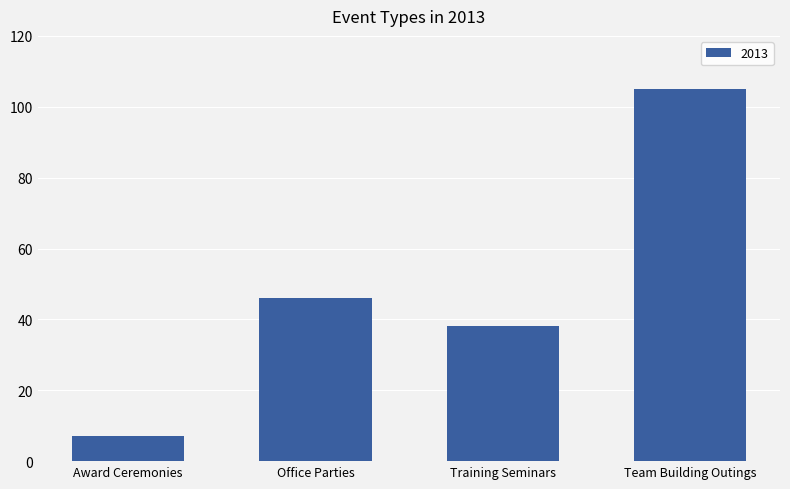

Are the bars horizontal?

No